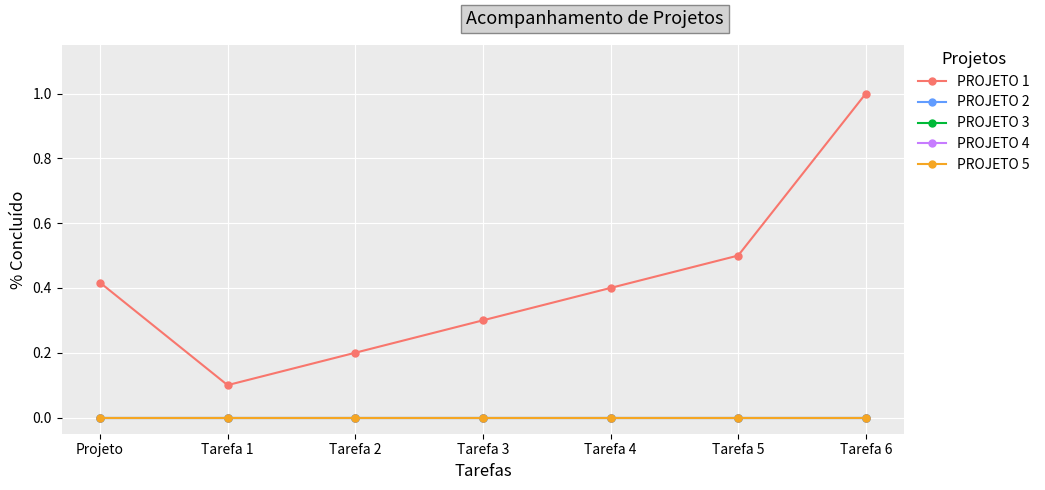

Reading left to right, transcribe all the data shown in this chart.

PROJETO 1: Projeto=0.4	Tarefa 1=0.1	Tarefa 2=0.2	Tarefa 3=0.3	Tarefa 4=0.4	Tarefa 5=0.5	Tarefa 6=1.0
PROJETO 2: Projeto=0.0	Tarefa 1=0.0	Tarefa 2=0.0	Tarefa 3=0.0	Tarefa 4=0.0	Tarefa 5=0.0	Tarefa 6=0.0
PROJETO 3: Projeto=0.0	Tarefa 1=0.0	Tarefa 2=0.0	Tarefa 3=0.0	Tarefa 4=0.0	Tarefa 5=0.0	Tarefa 6=0.0
PROJETO 4: Projeto=0.0	Tarefa 1=0.0	Tarefa 2=0.0	Tarefa 3=0.0	Tarefa 4=0.0	Tarefa 5=0.0	Tarefa 6=0.0
PROJETO 5: Projeto=0.0	Tarefa 1=0.0	Tarefa 2=0.0	Tarefa 3=0.0	Tarefa 4=0.0	Tarefa 5=0.0	Tarefa 6=0.0